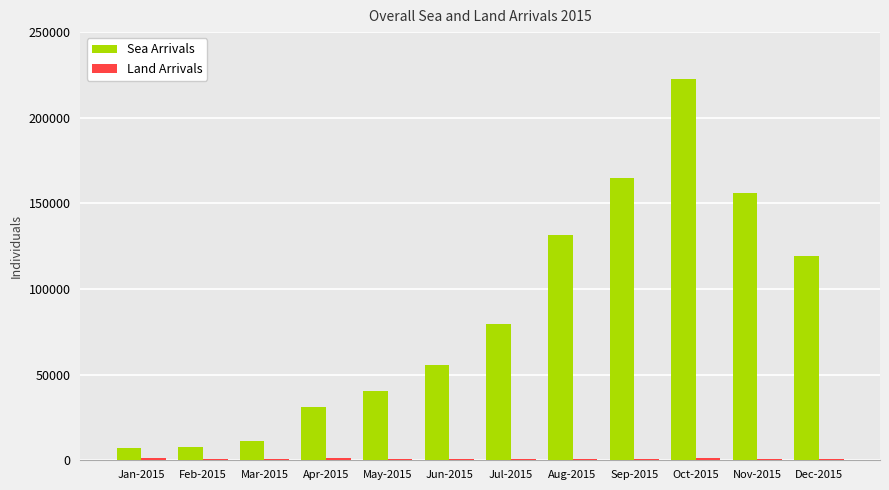

At which label is Sea Arrivals closest to 114856?

Dec-2015